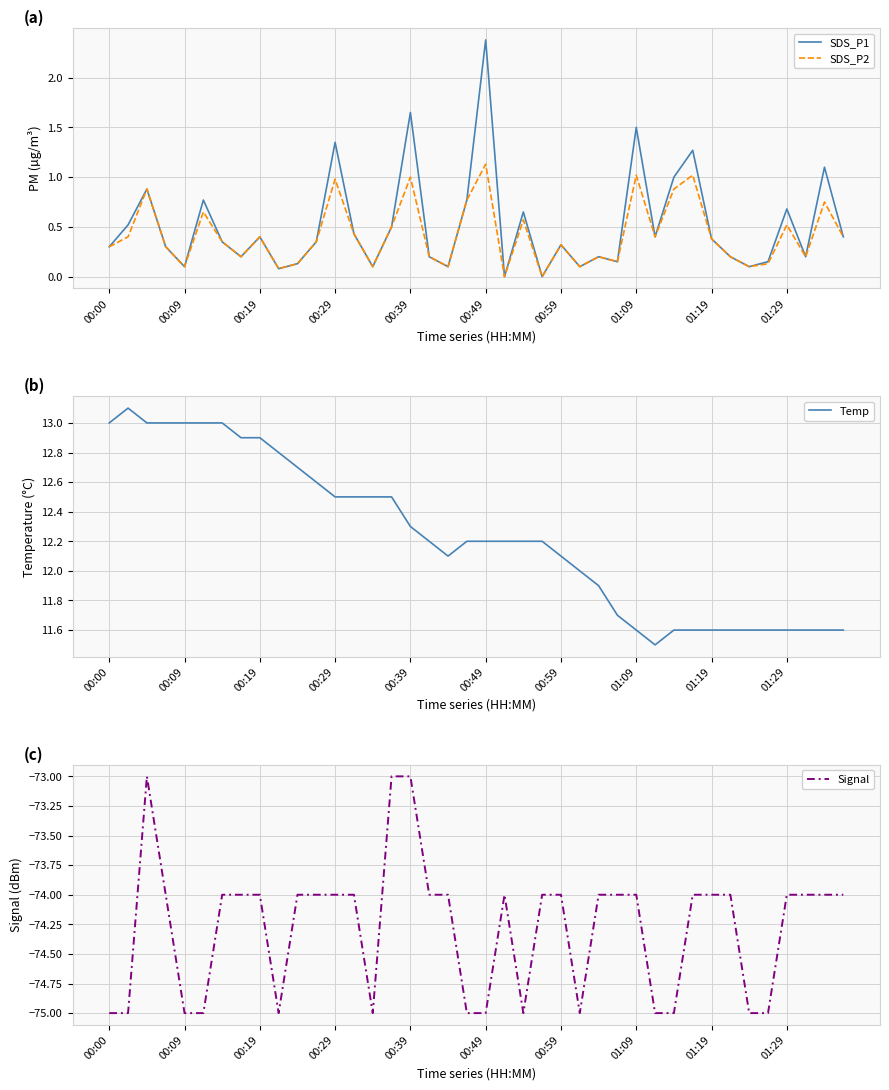

True or false: Signal and SDS_P1 cross at least once.

False